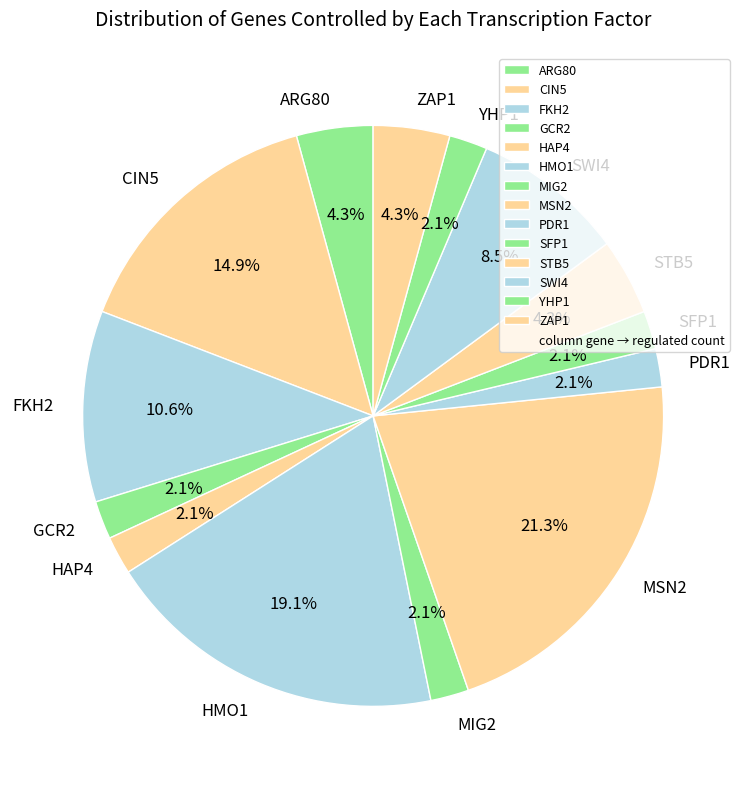

Is it true that FKH2 is 1% of the pie?

False